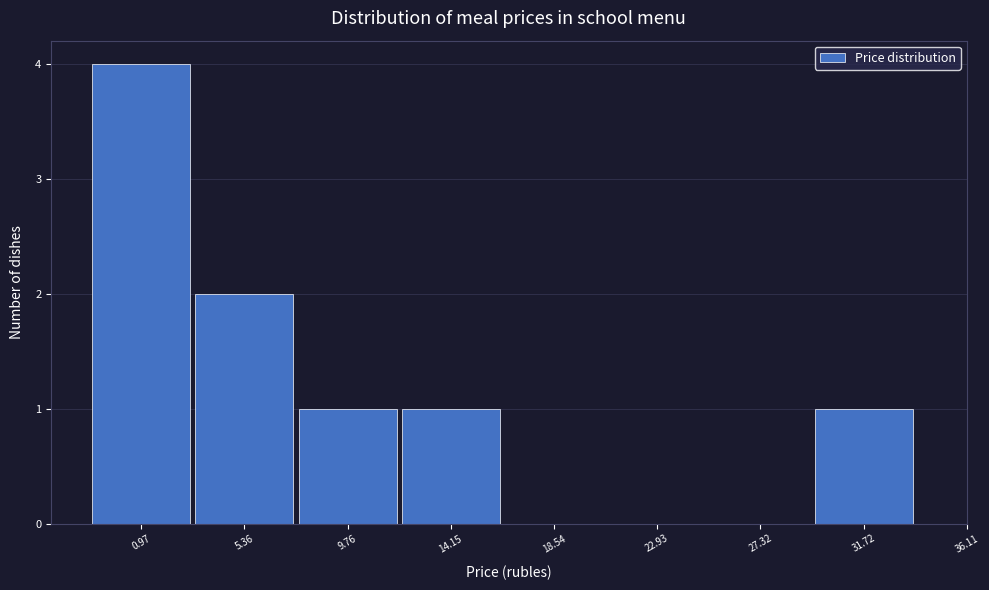

Reading left to right, extract all data points from this chart.

0.97=4	5.36=2	9.76=1	14.15=1	18.54=0	22.93=0	27.32=0	31.72=1